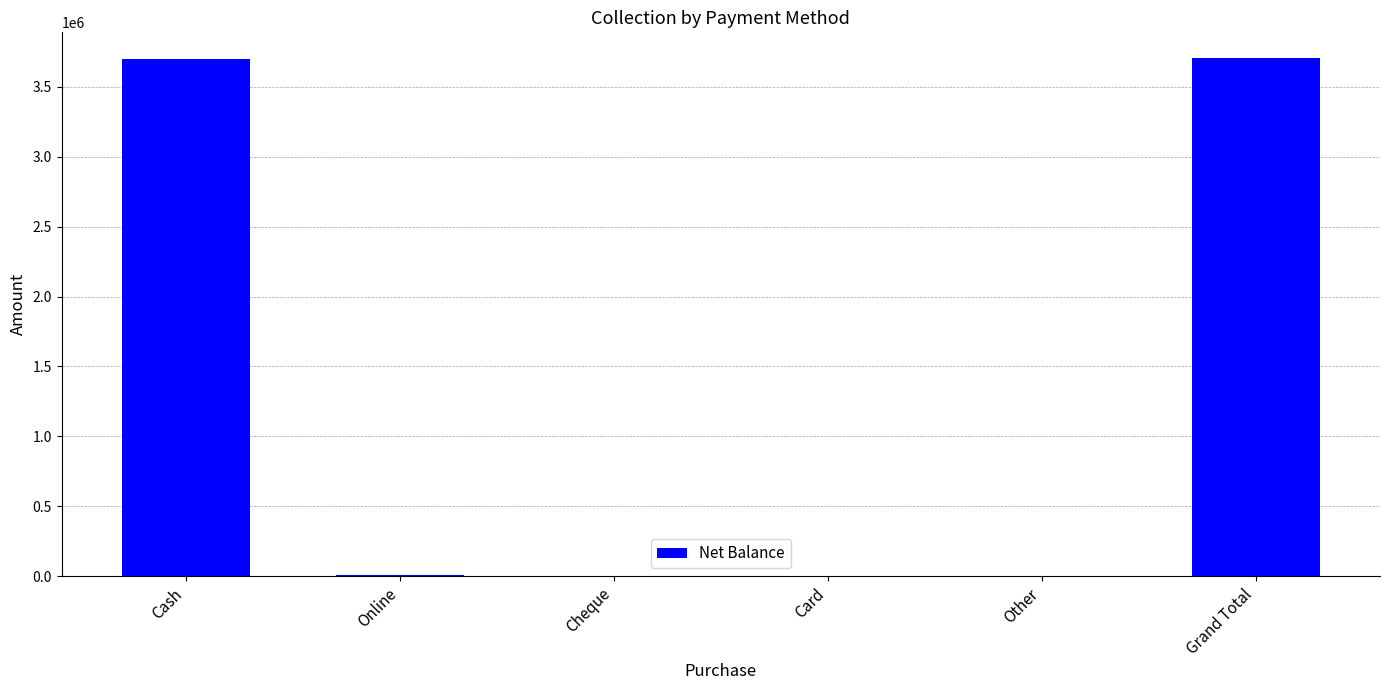

What is the greatest value displayed?

3705930